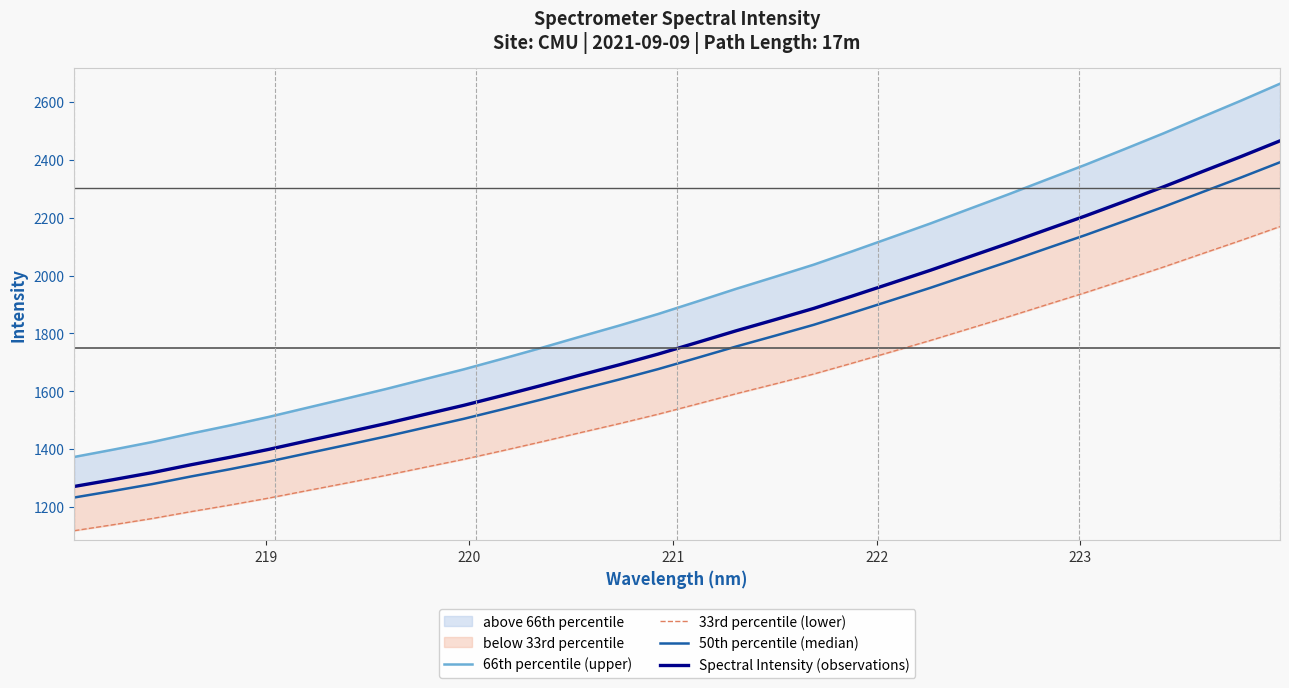

What is the difference between the maximum and minimum values in the 33rd percentile (lower) series?

1049.3